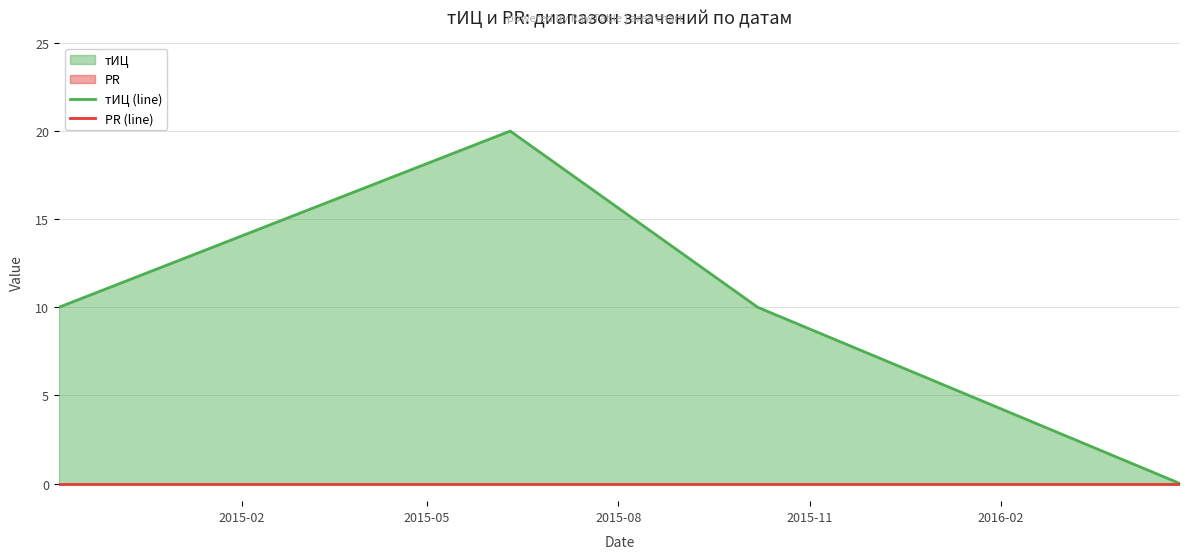

At how many categories does at least one series exceed 19?

1